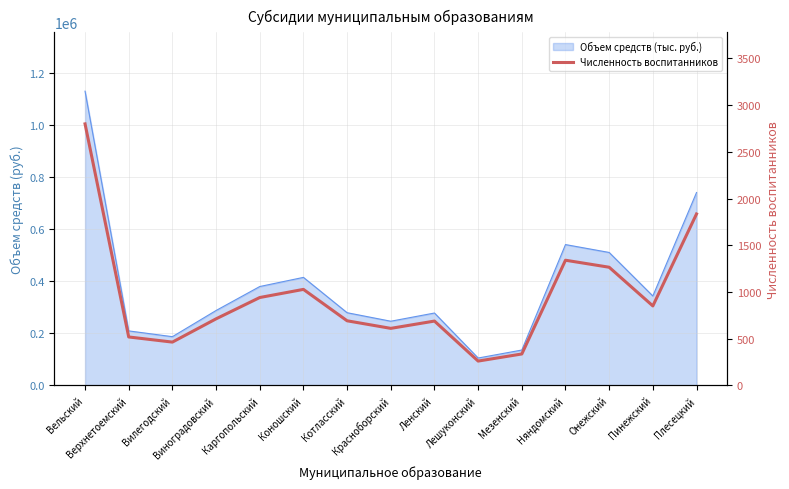

What is the smallest value displayed?

261